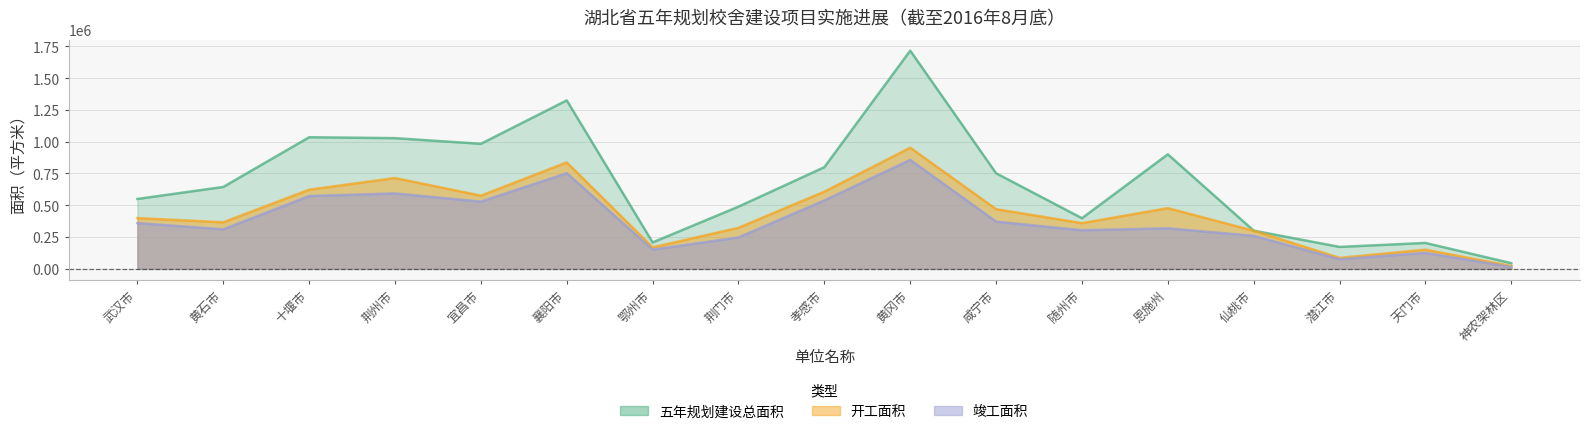

At which label does 开工面积 reach its peak?

黄冈市